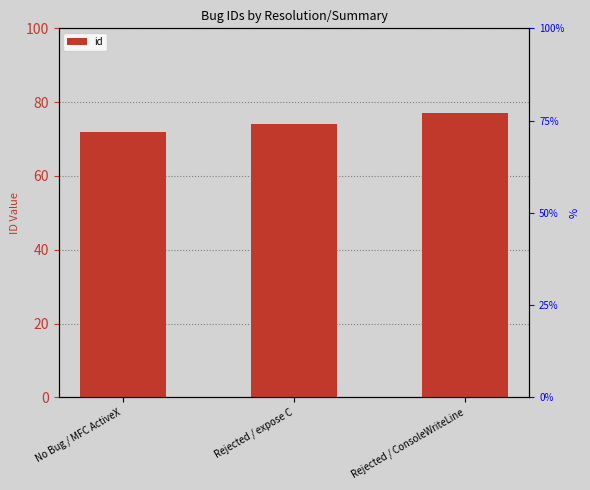

The chart shows a value of 131 at Rejected / expose C. True or false?

False